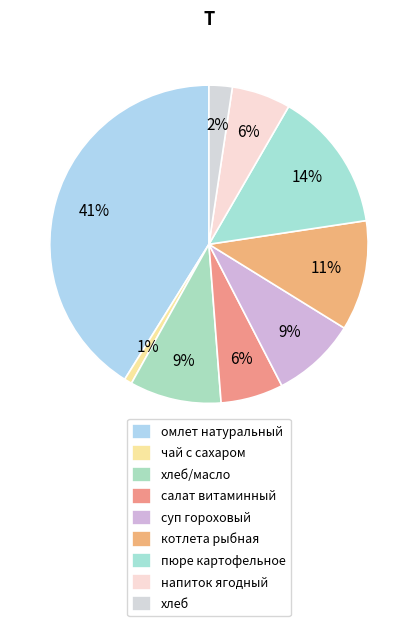

Is the sum of салат витаминный and омлет натуральный greater than half?

No